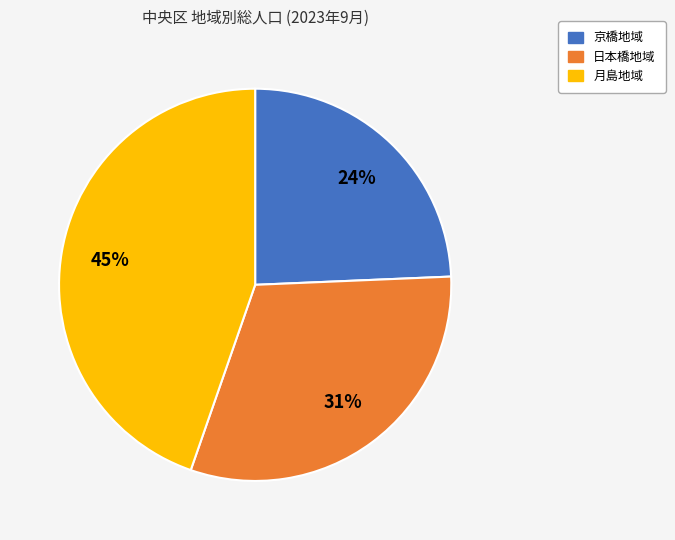

Is 月島地域 the majority of the pie?

No